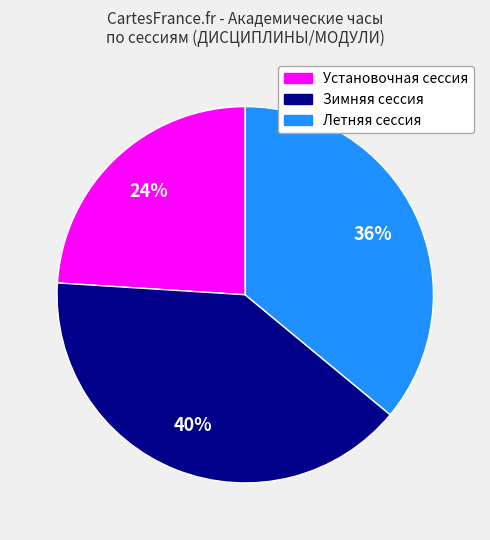

To the nearest percent, what portion does Летняя сессия represent?

36%